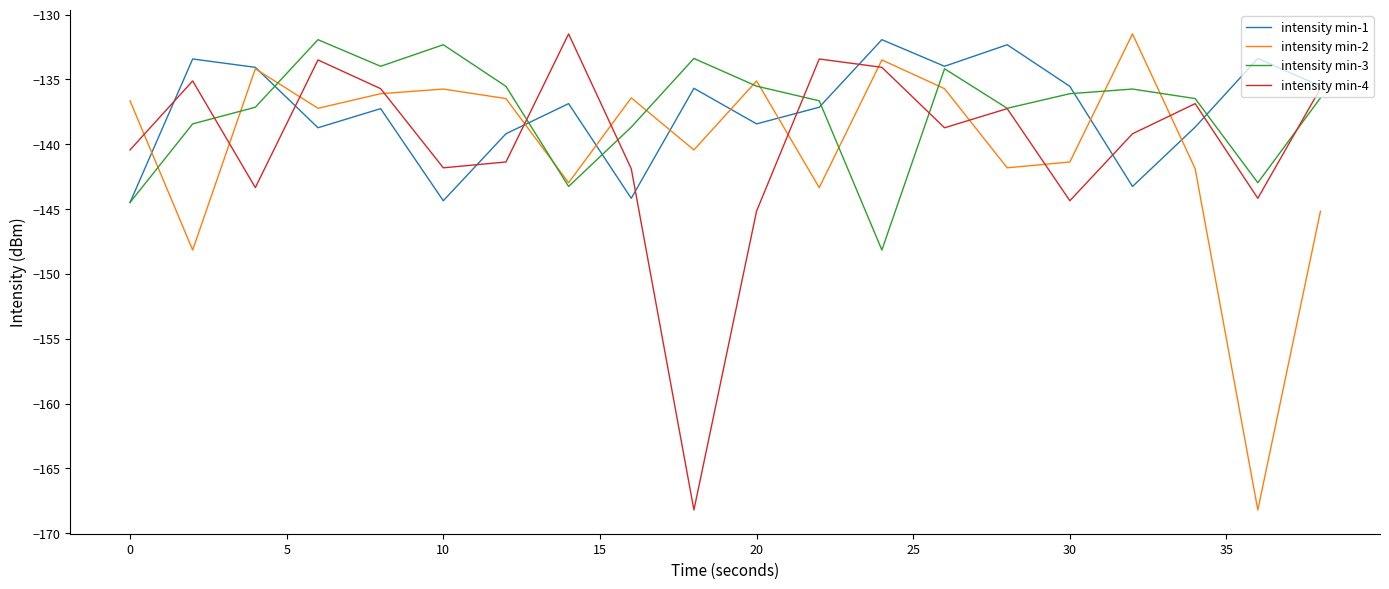

What is the highest value of the intensity min-2 series?

-131.5